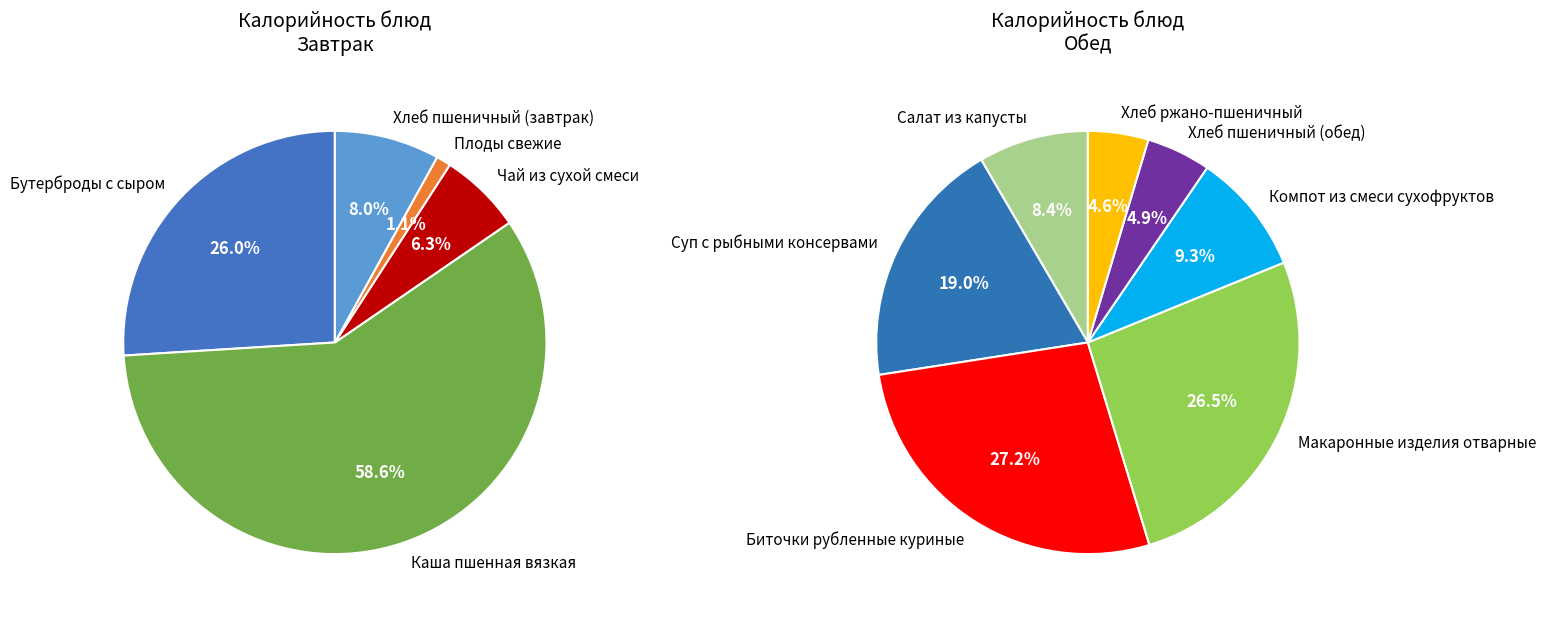

Approximately how many times larger is the value at Суп с рыбными консервами compared to Салат из капусты?

2.3